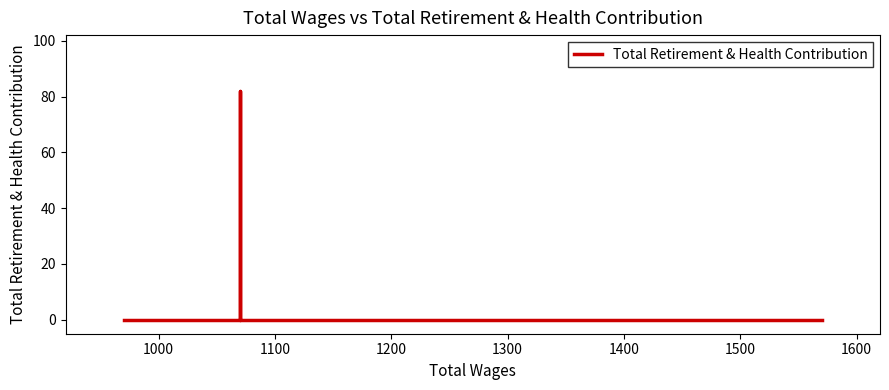

Is it true that the value at 1200 is 0?

True